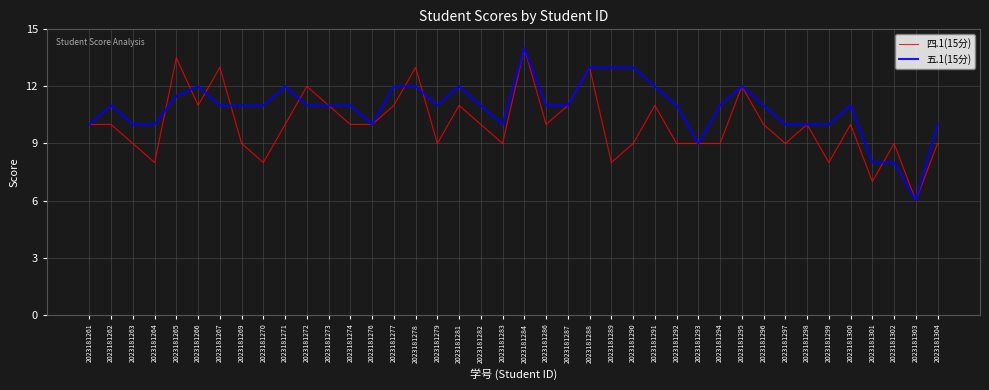

True or false: 四.1(15分) has more than 2 interior local peaks.

True